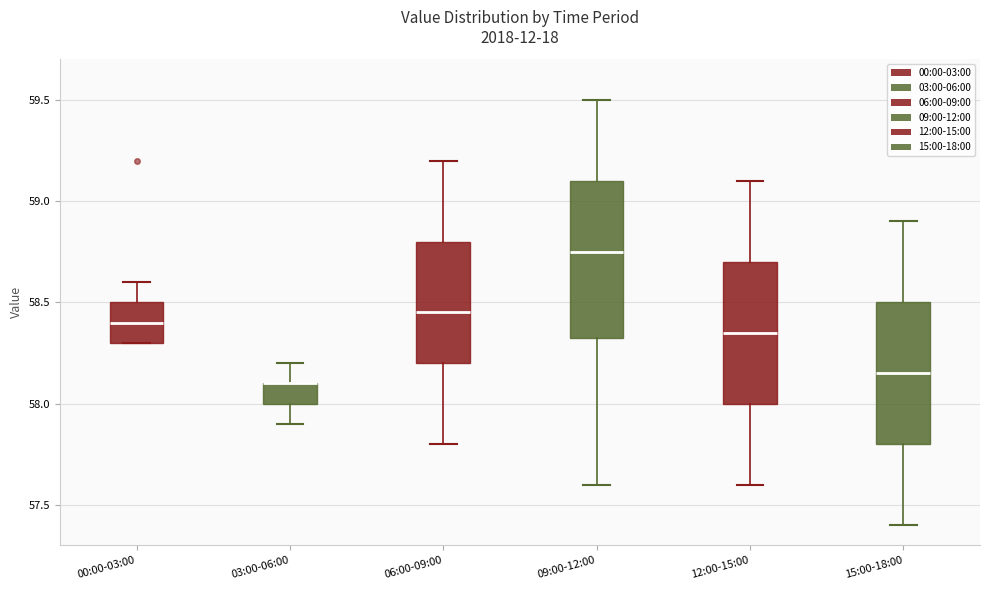

Reading left to right, transcribe this box plot: for each box, give where its median line is, the range the box spans, and where its two whiskers end, as read against the y-axis. The values are not printed on the chart, so give them approximately, as read against the axis.

00:00-03:00: median 58.40, box 58.30 to 58.50, whiskers 58.30 to 58.60
03:00-06:00: median 58.10 (drawn on the box's upper edge), box 58.00 to 58.10, whiskers 57.90 to 58.20
06:00-09:00: median 58.45, box 58.20 to 58.80, whiskers 57.80 to 59.20
09:00-12:00: median 58.75, box 58.35 to 59.10, whiskers 57.60 to 59.50
12:00-15:00: median 58.35, box 58.00 to 58.70, whiskers 57.60 to 59.10
15:00-18:00: median 58.15, box 57.80 to 58.50, whiskers 57.40 to 58.90